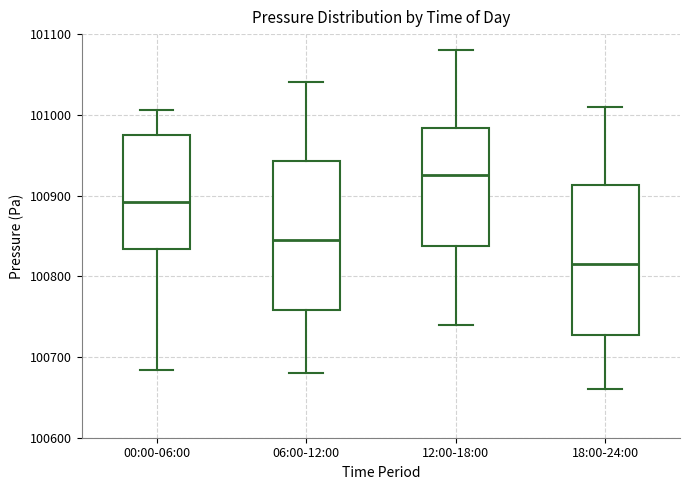

Reading left to right, read every box against the y-axis: the position of its median line, the range the box covers, and the ends of its whiskers. The values are not printed on the chart, so give them approximately, as read against the axis.

00:00-06:00: median 100890, box 100830 to 100980, whiskers 100680 to 101010
06:00-12:00: median 100850, box 100760 to 100940, whiskers 100680 to 101040
12:00-18:00: median 100930, box 100840 to 100980, whiskers 100740 to 101080
18:00-24:00: median 100820, box 100730 to 100910, whiskers 100660 to 101010